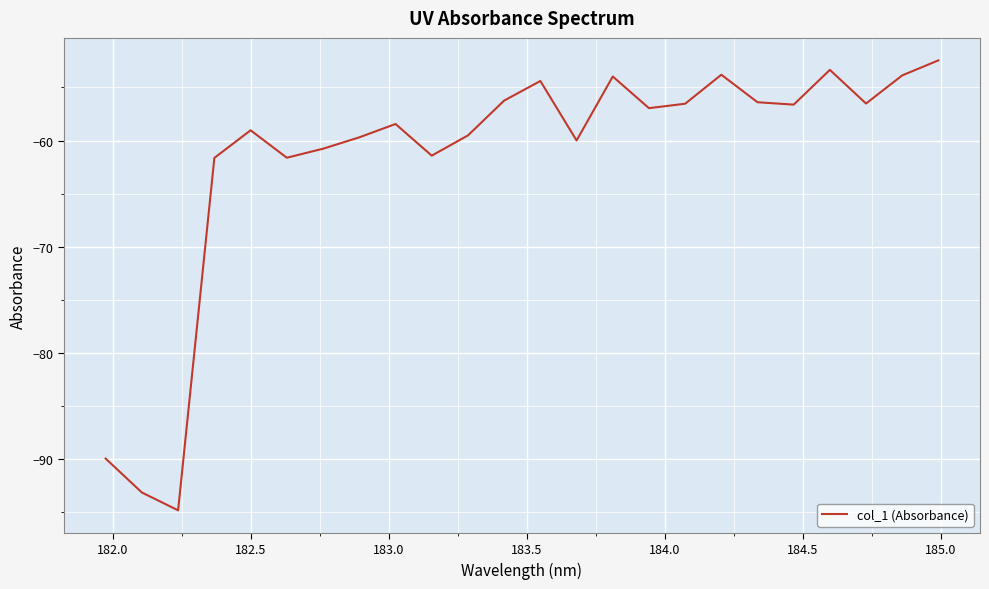

What is the greatest value displayed?

-52.5